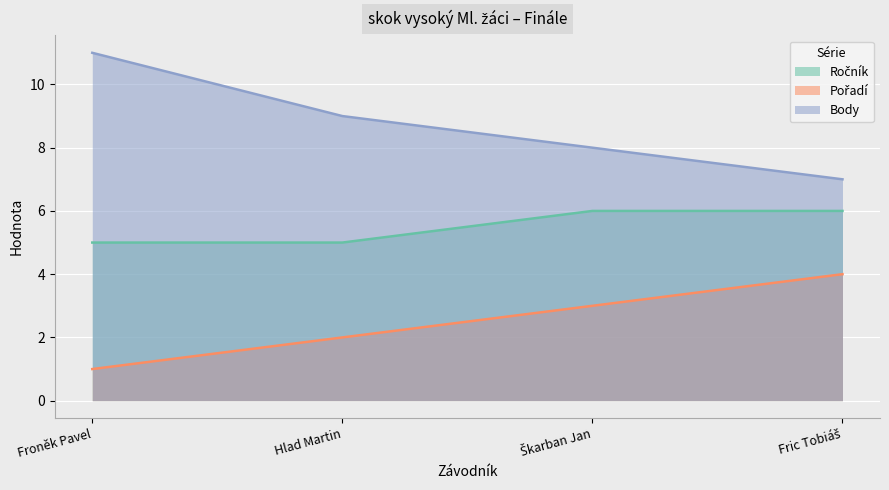

List the series in order of their peak value, highest first.

Body, Ročník, Pořadí